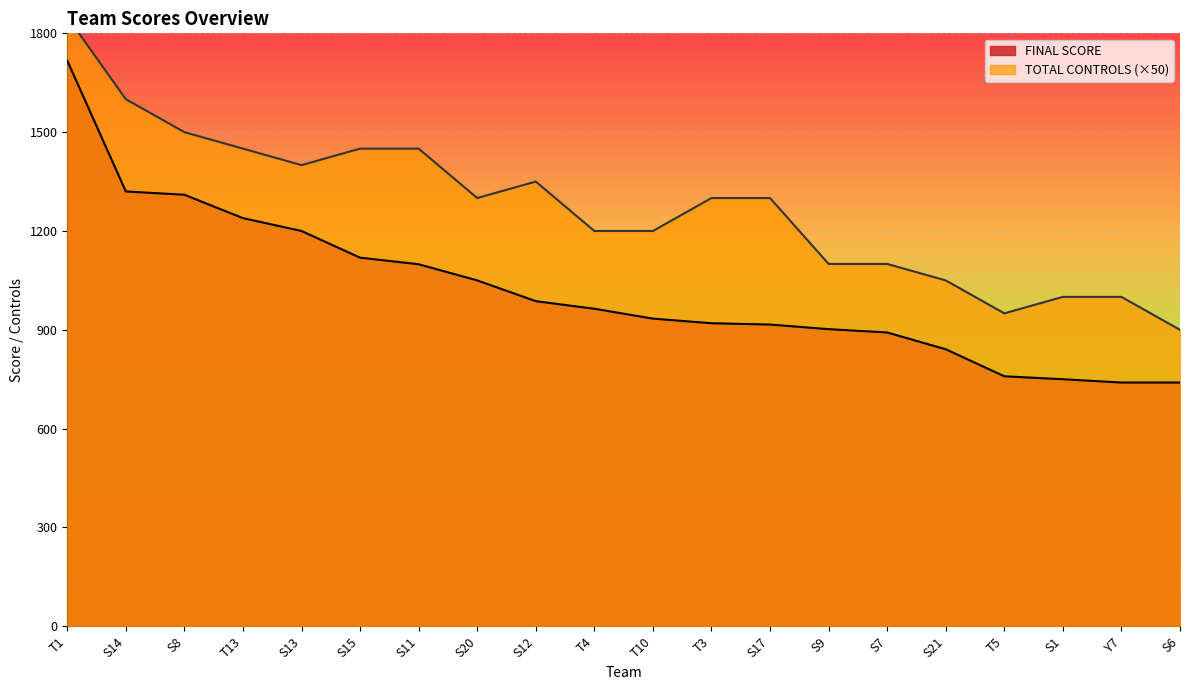

True or false: FINAL SCORE and TOTAL CONTROLS COLLECTED cross at least once.

False